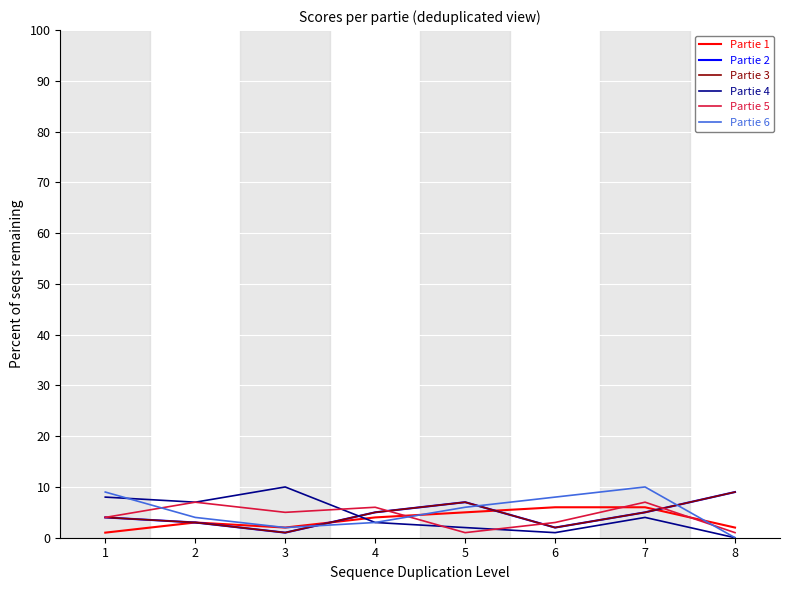

Count the Partie 5 values in the range 3 to 7.

6